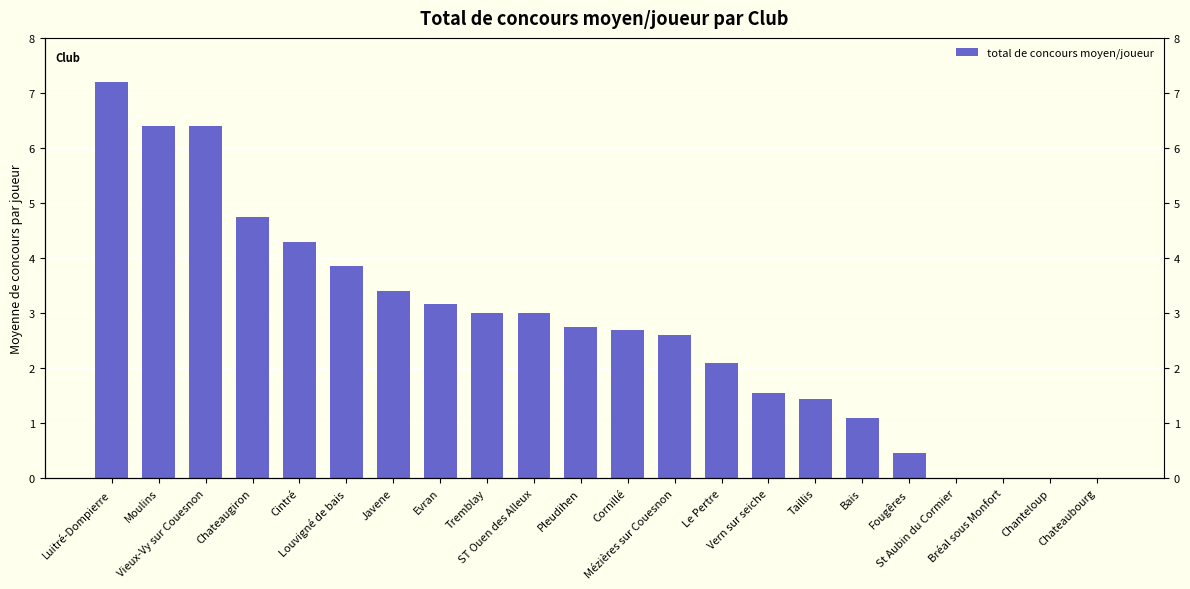

Reading right to left, list all the values displayed in this chart.

Chateaubourg=0.0	Chanteloup=0.0	Bréal sous Monfort=0.0	St Aubin du Cormier=0.0	Fougêres=0.5	Bais=1.1	Taillis=1.4	Vern sur seiche=1.6	Le Pertre=2.1	Mézières sur Couesnon=2.6	Cornillé=2.7	Pleudihen=2.8	ST Ouen des Alleux=3.0	Tremblay=3.0	Evran=3.2	Javene=3.4	Louvigné de bais=3.9	Cintré=4.3	Chateaugiron=4.8	Vieux-Vy sur Couesnon=6.4	Moulins=6.4	Luitré-Dompierre=7.2